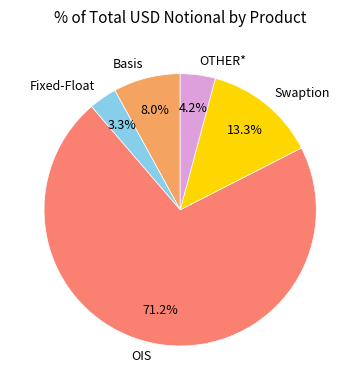

Which has a higher value, Swaption or Fixed-Float?

Swaption